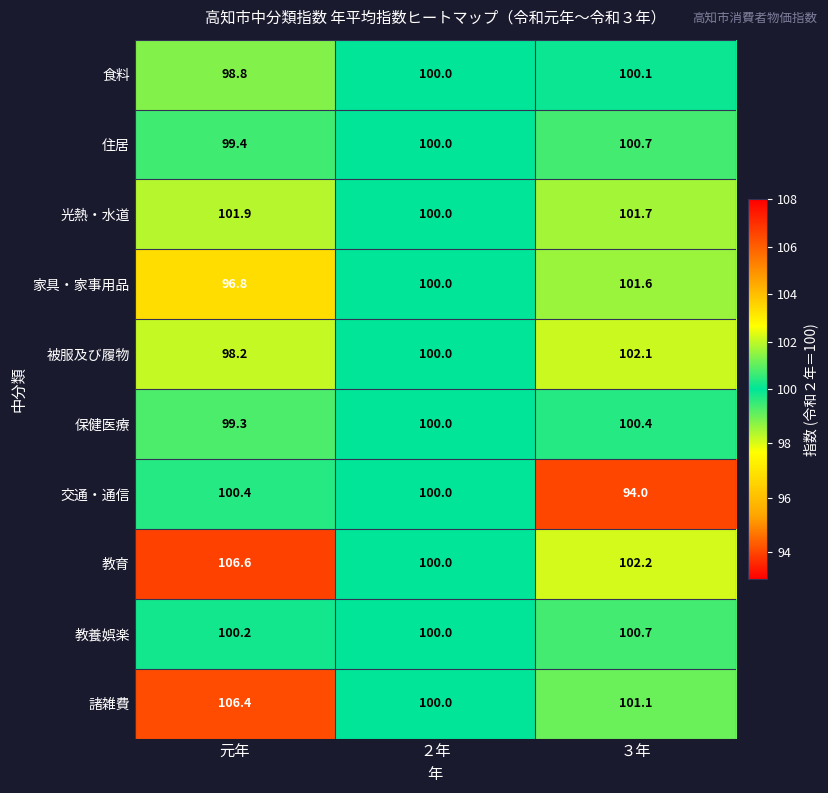

At which label does 諸雑費 first exceed 101?

元年